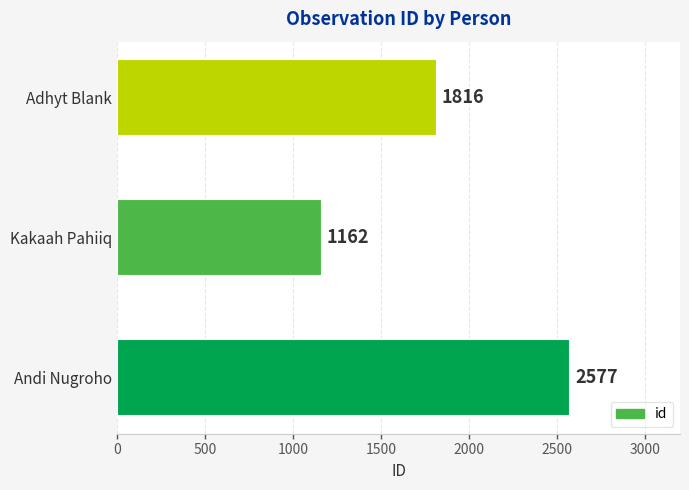

Reading bottom to top, list all the values displayed in this chart.

2577	1162	1816